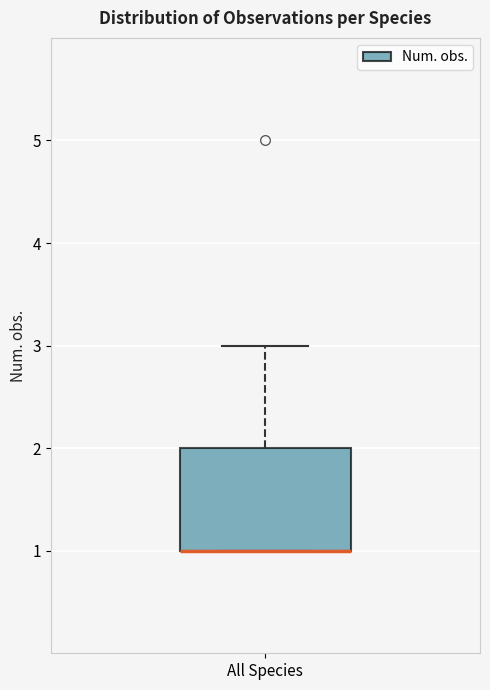

Transcribe this box plot: give where the median line is, the range the box spans, and where the two whiskers end, as read against the y-axis. The values are not printed on the chart, so give them approximately, as read against the axis.

median 1 (drawn on the box's lower edge), box 1 to 2, whiskers 1 to 3